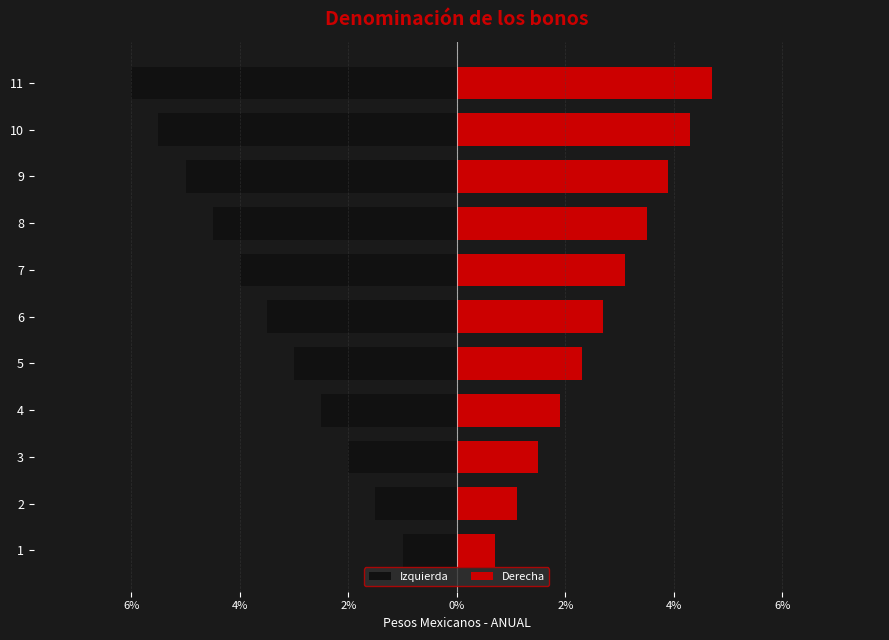

Which series has the largest range (max minus min)?

Izquierda